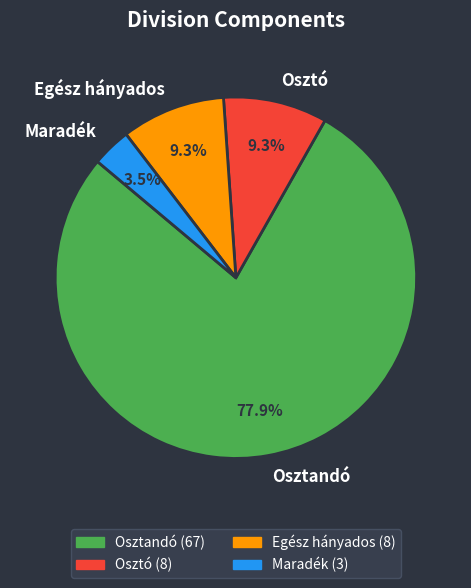

Is it true that Egész hányados is 20% of the pie?

False